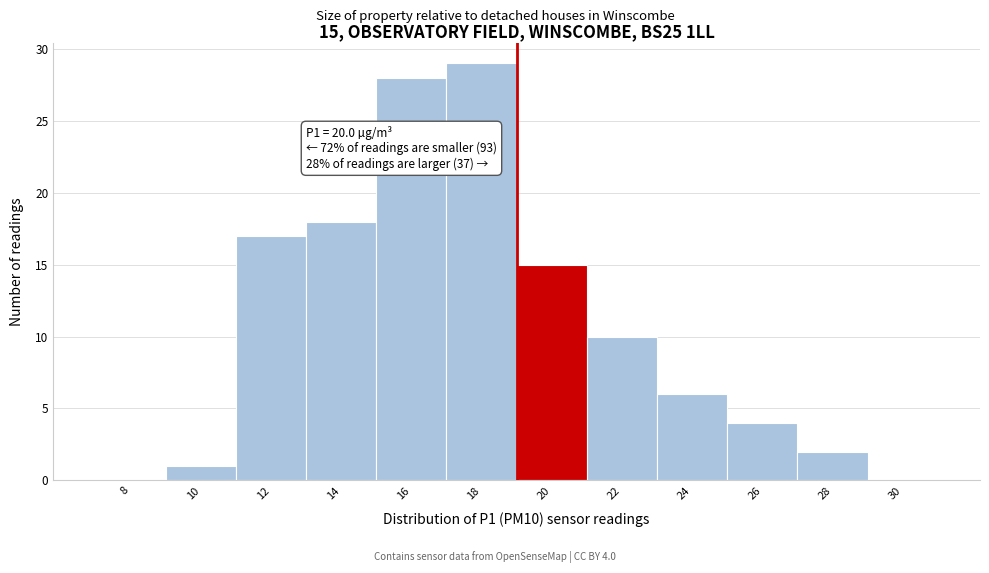

Reading right to left, extract all data points from this chart.

30=0	28=2	26=4	24=6	22=10	20=15	18=29	16=28	14=18	12=17	10=1	8=0